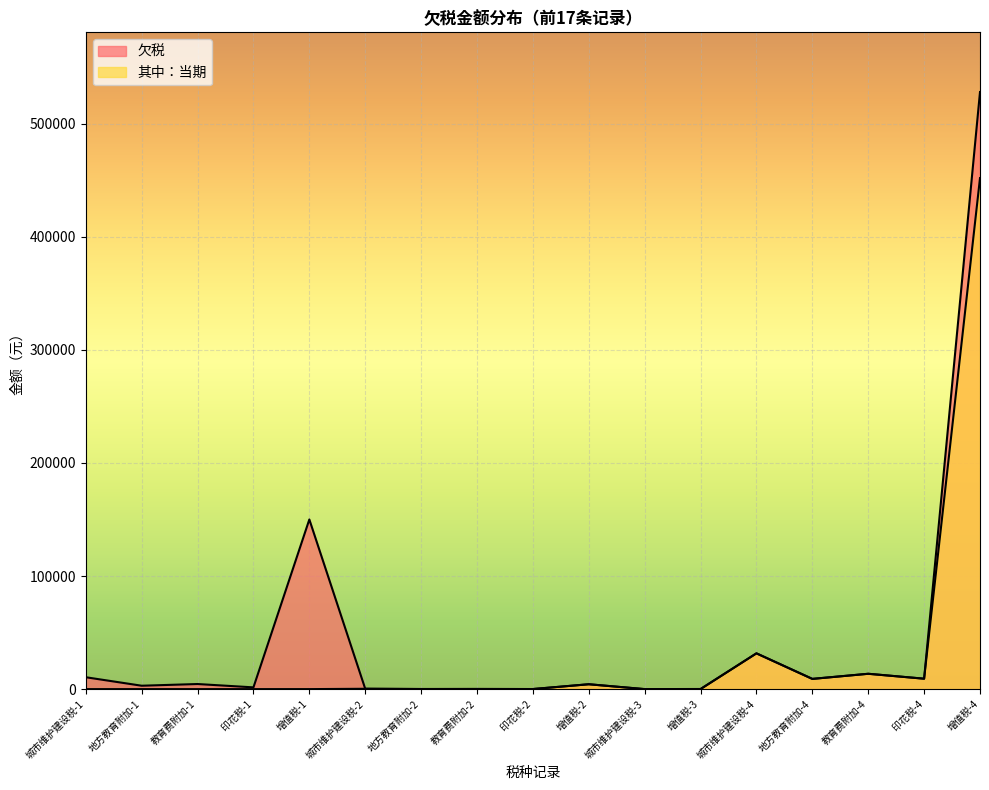

Does the chart display data point markers on the line(s)?

No